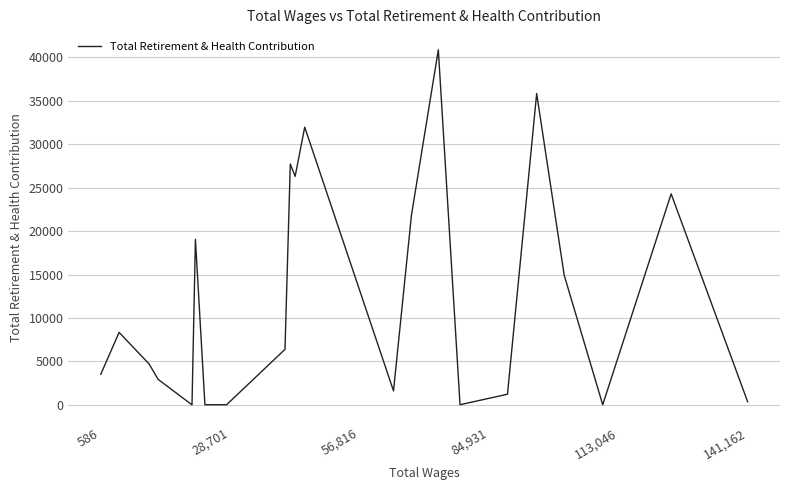

What is the greatest value displayed?

40873